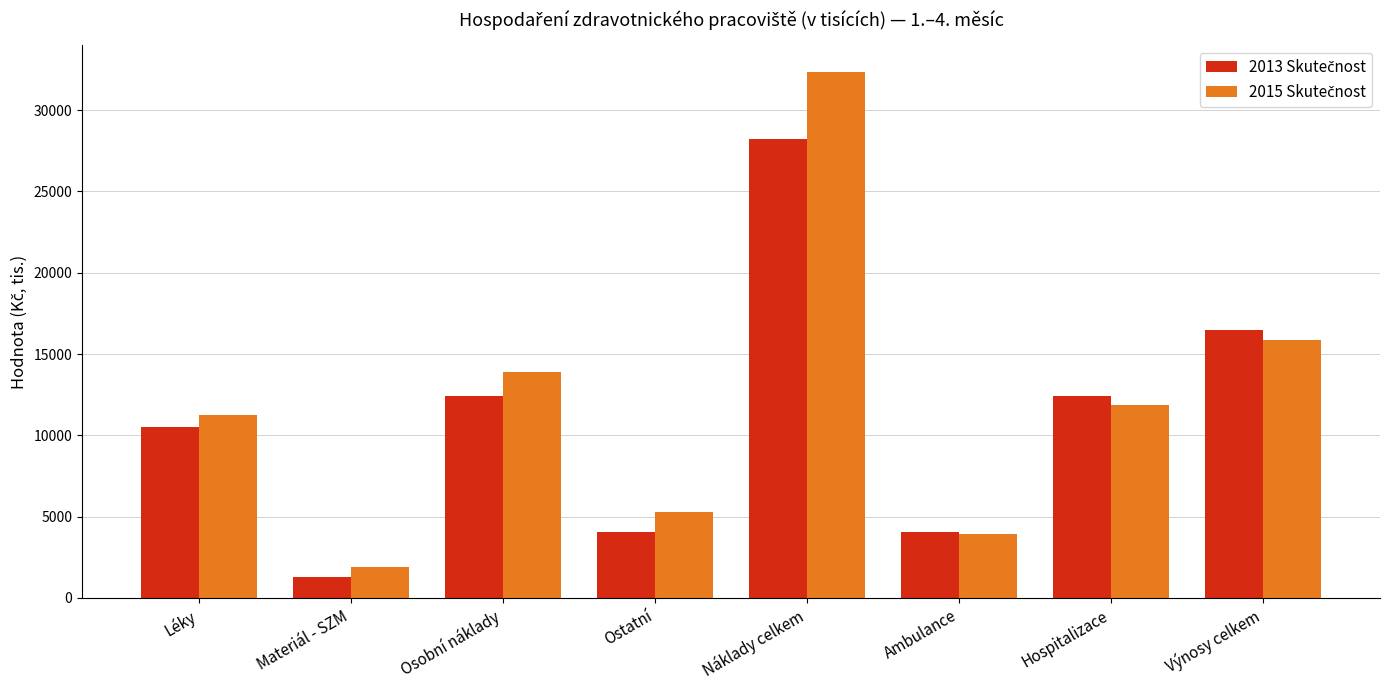

Which label corresponds to the largest value in the chart?

Náklady celkem